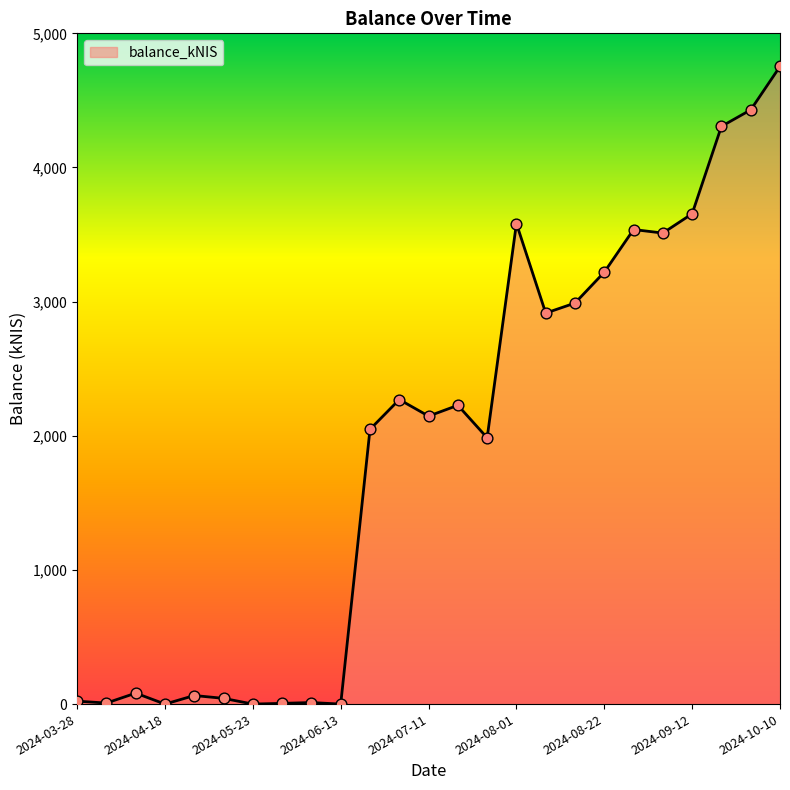

What is the difference between the maximum and minimum values?

4752.9